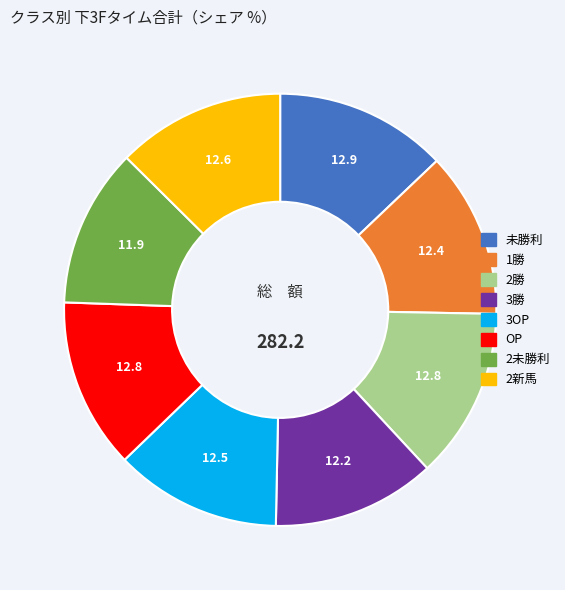

How many segments does this pie chart have?

8